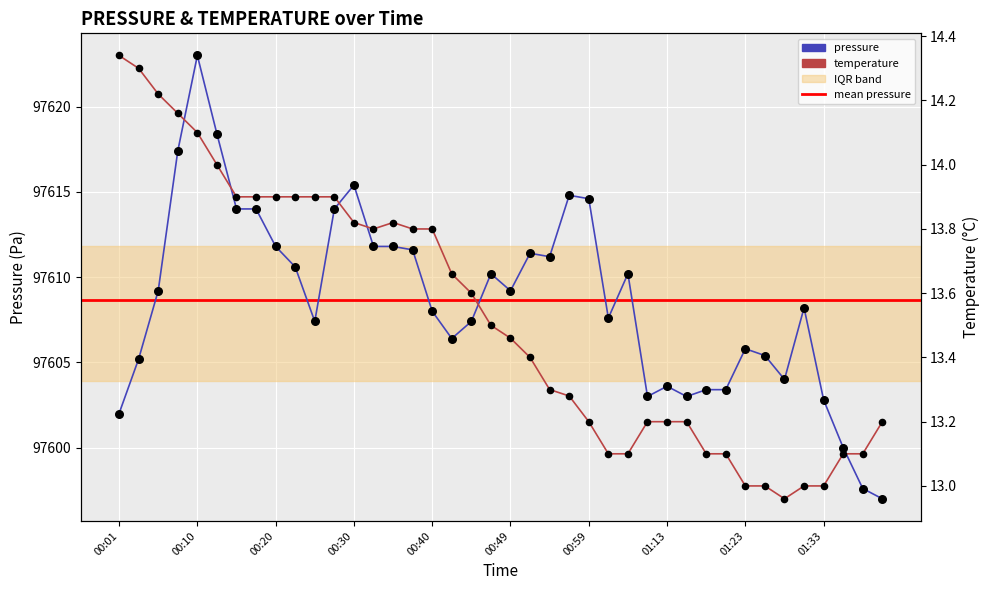

At how many categories does at least one series exceed 32520?

40